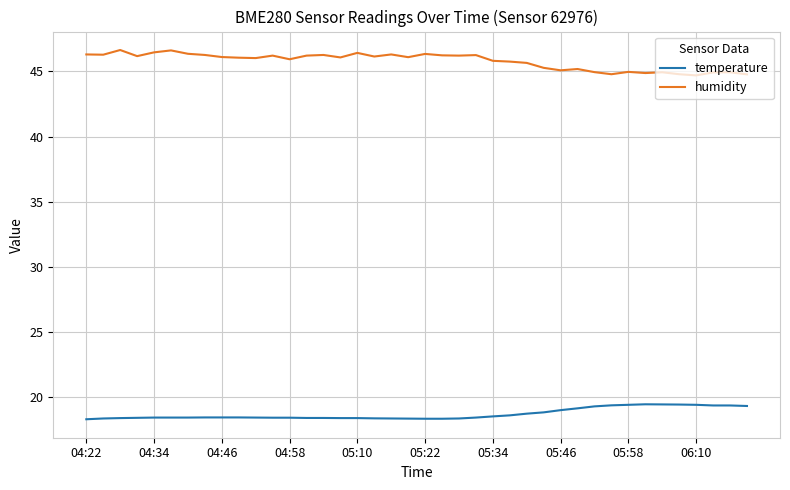

What is the maximum value for temperature?

19.4